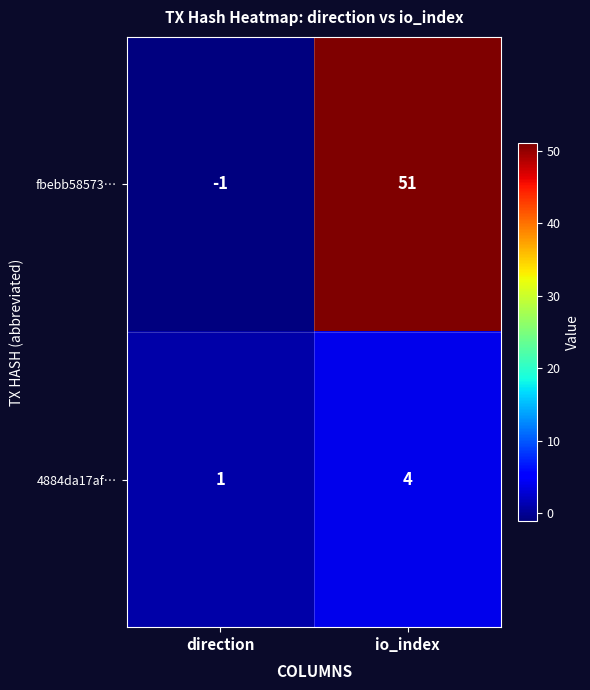

Reading left to right, extract all data points from this chart.

fbebb58573…: direction=-1	io_index=51
4884da17af…: direction=1	io_index=4